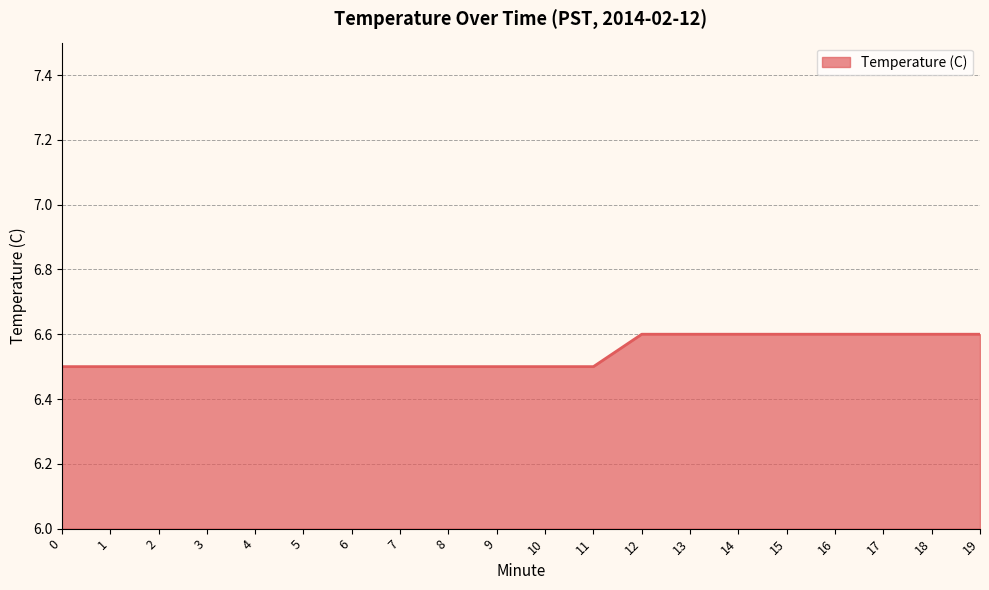

The value at 6 is 6.5. True or false?

True